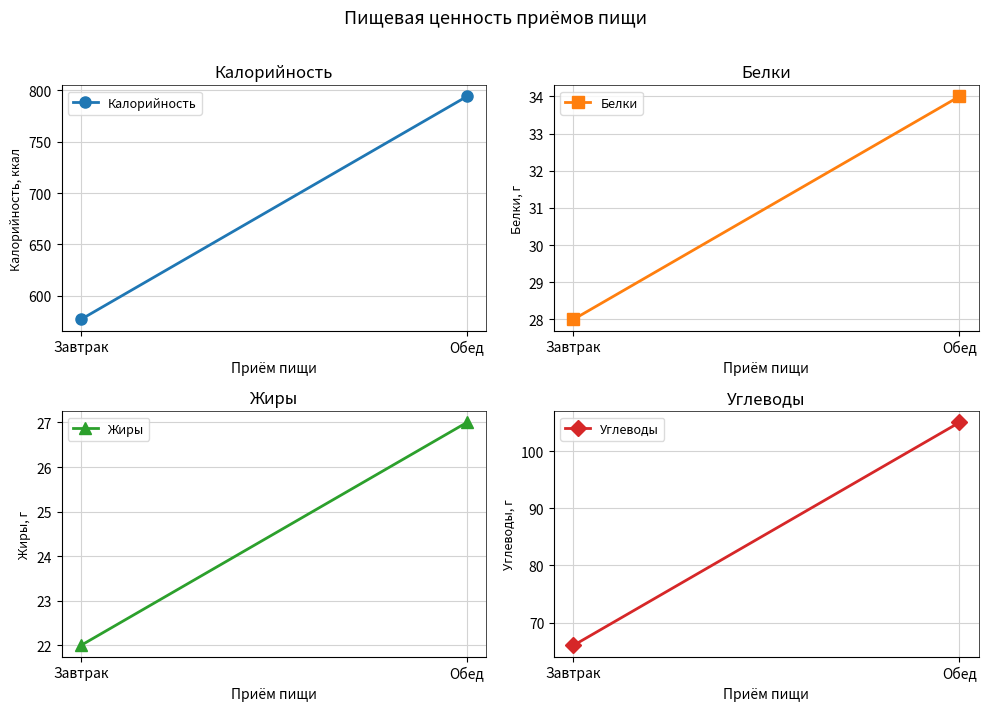

The value of Белки at Завтрак is 28. True or false?

True